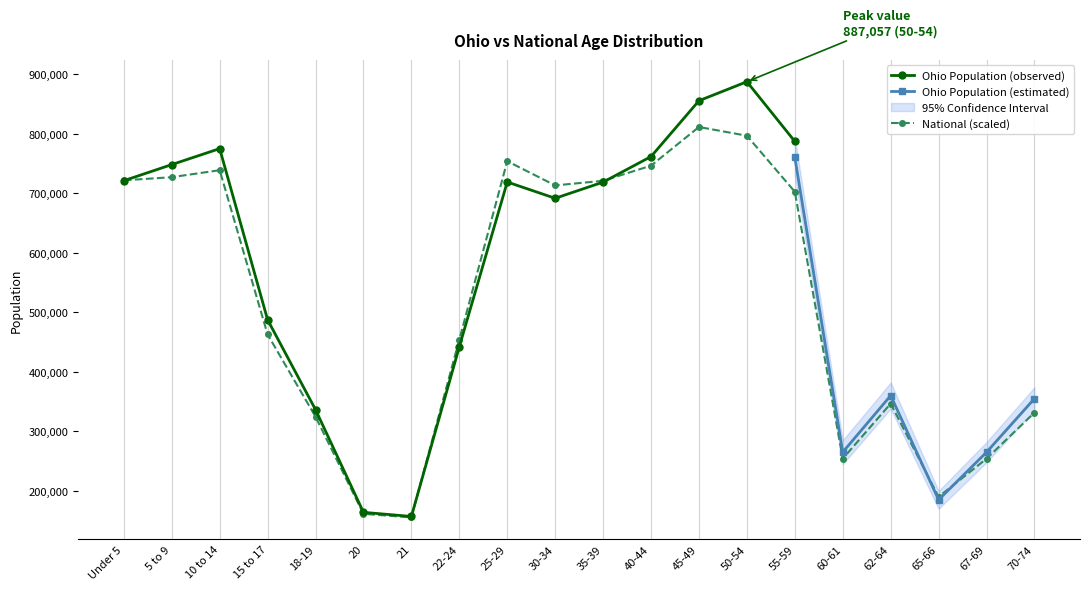

Is this an area chart (filled region under the line)?

No